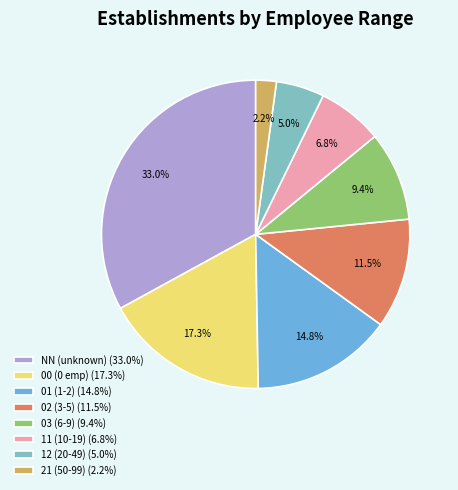

Does any single category account for the majority?

No